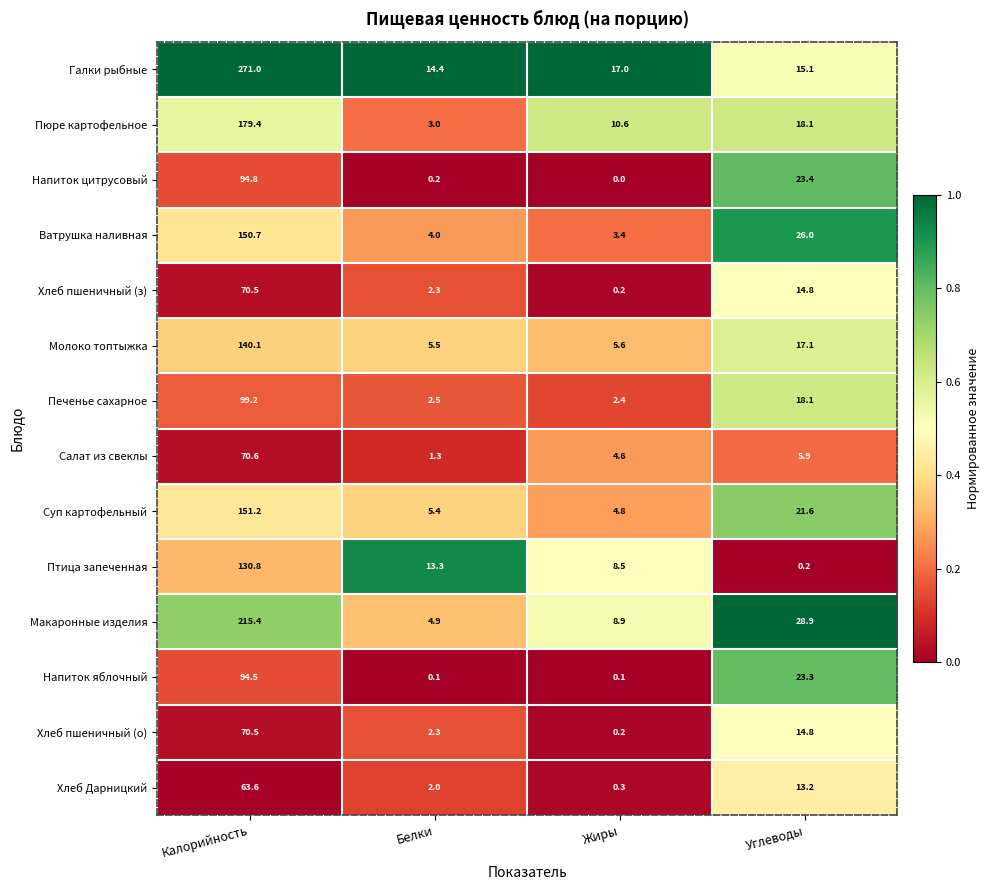

The value of Напиток цитрусовый at Белки is 0.2. True or false?

True